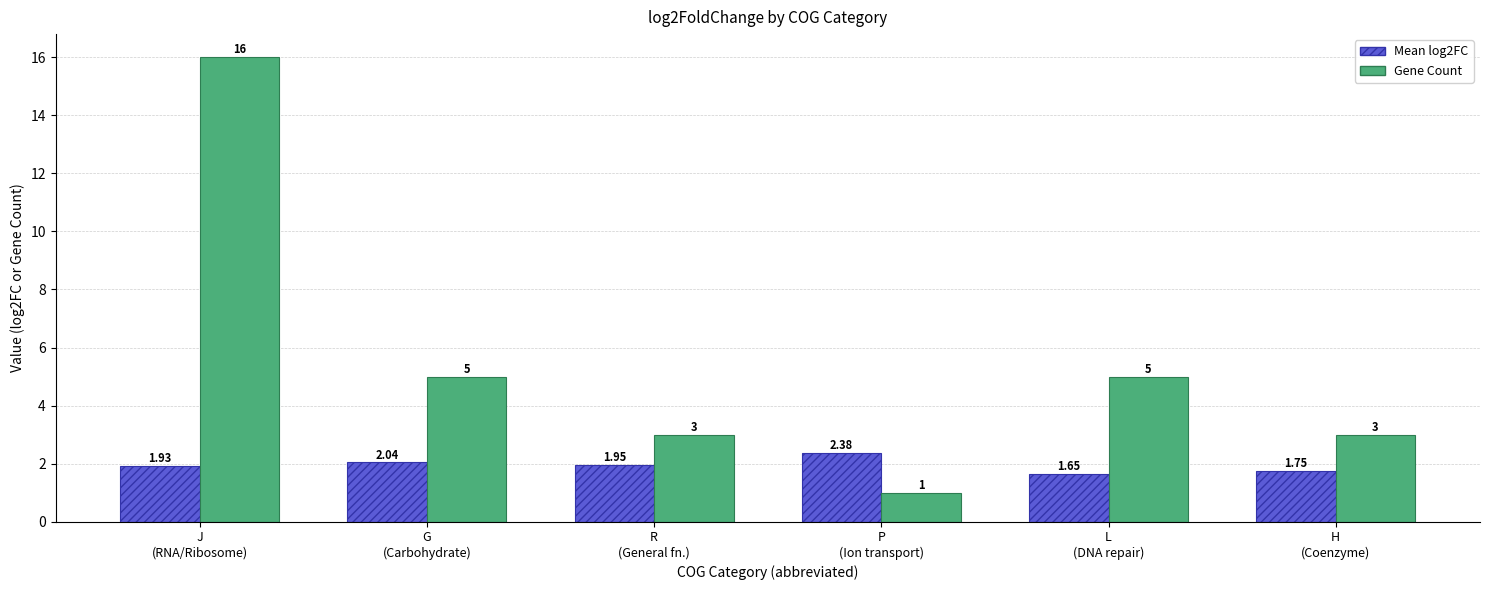

Which series has the largest total across all categories?

Gene Count